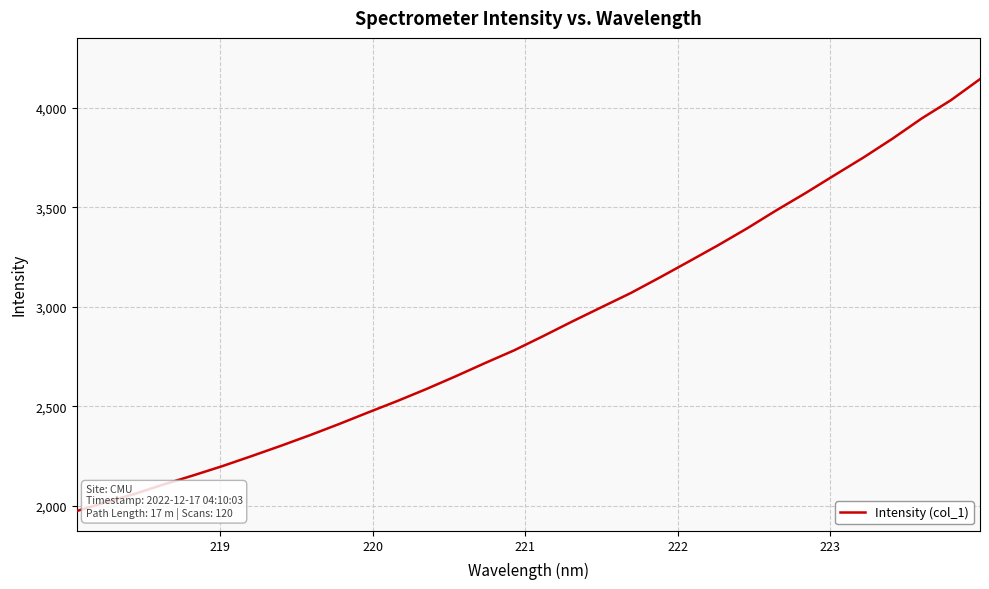

What is the maximum value shown in the chart?

4144.7